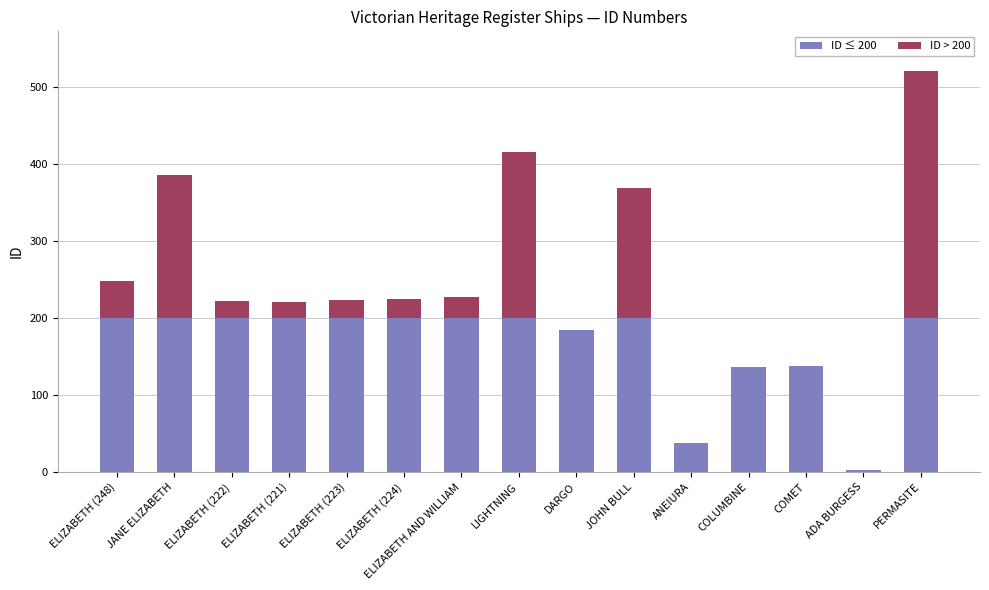

At which category is the sum across all series the highest?

PERMASITE